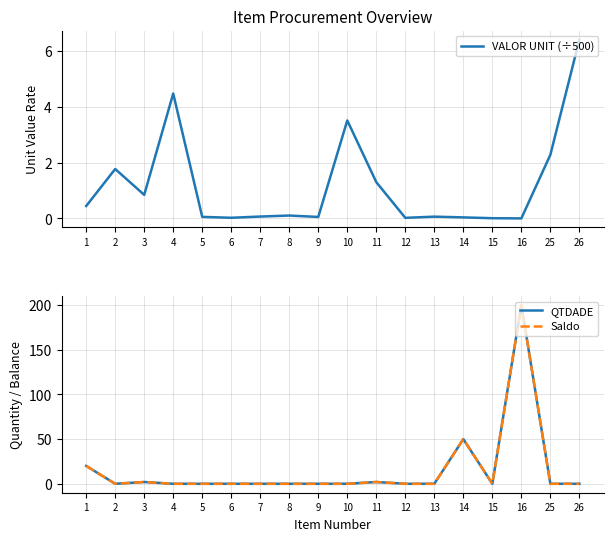

How many values in Saldo are above zero?

5